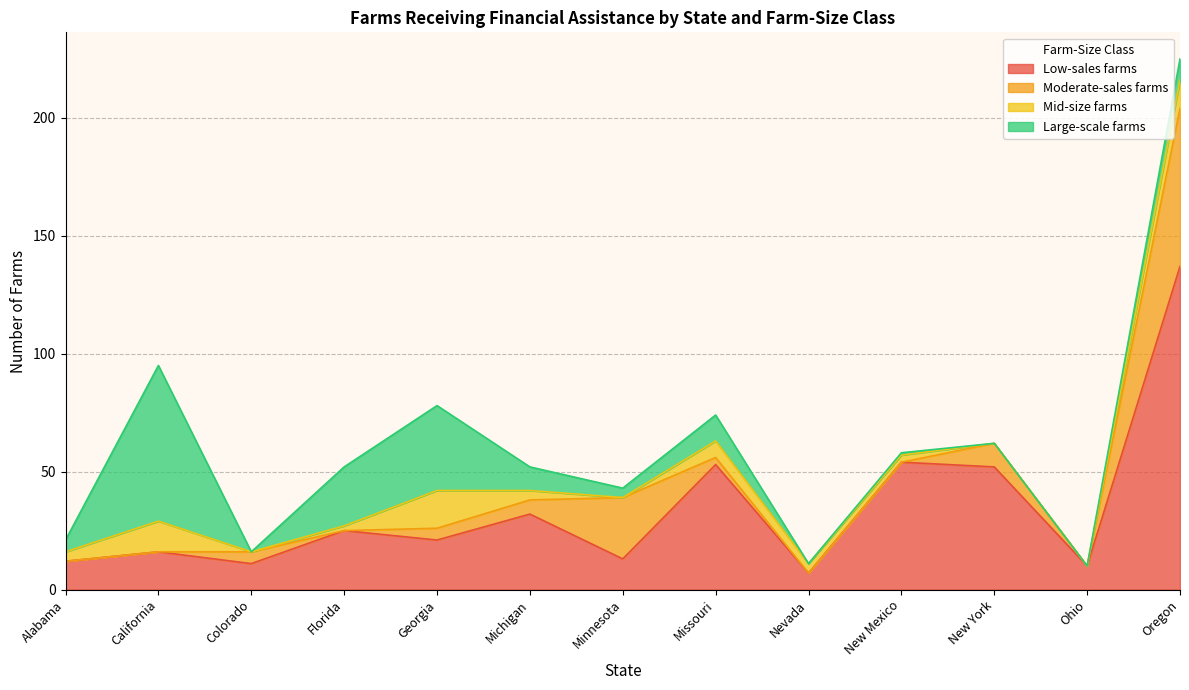

What is the label of the 1st point from the right?

Oregon